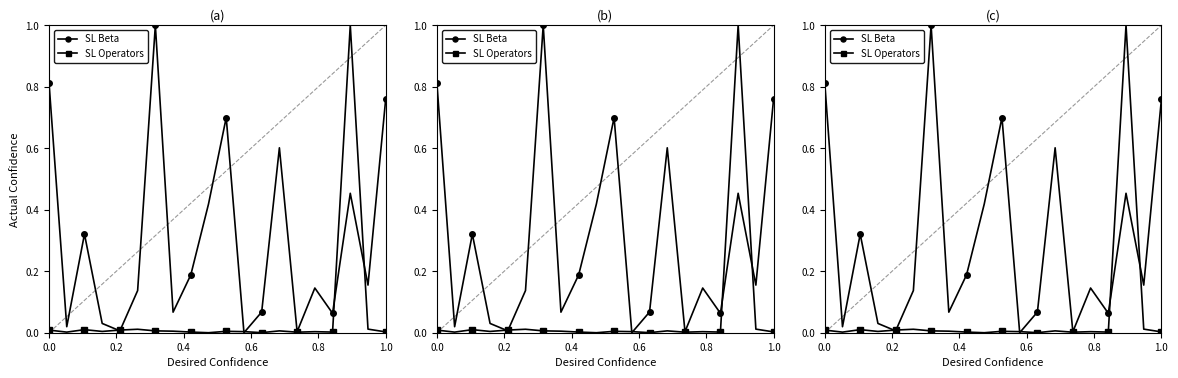

Between 0.2 and 1.0, which series saw the biggest shift?

SL Beta